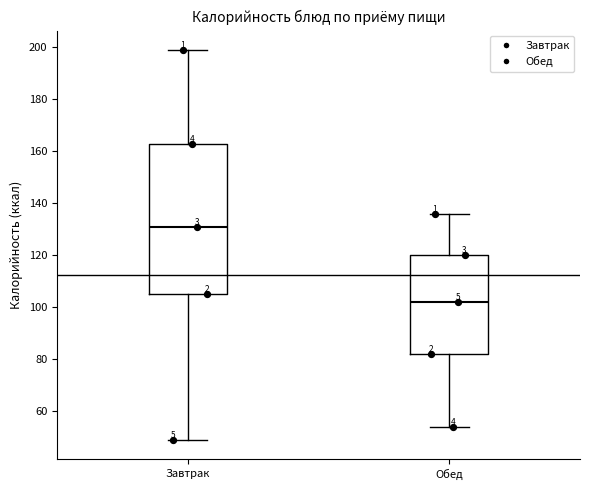

Which box is the tallest, from its lower edge to its upper edge?

Завтрак